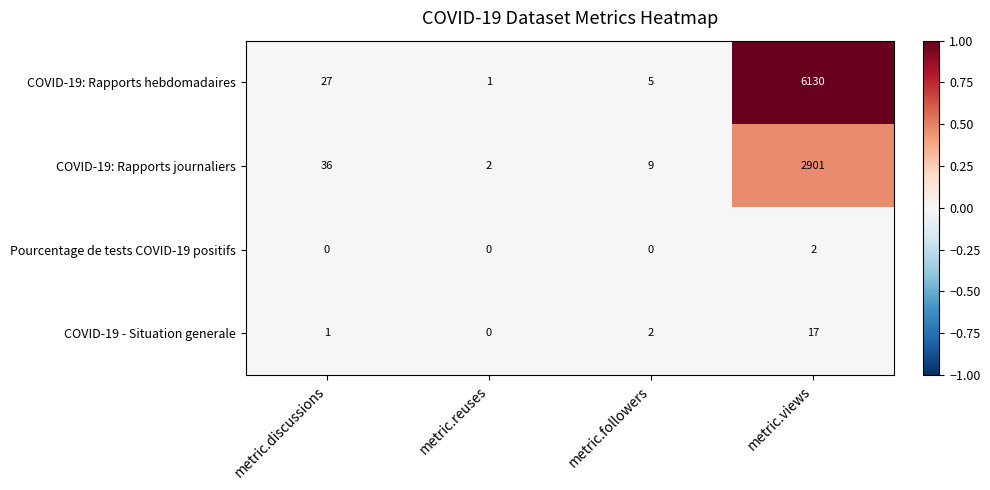

What is the average value of the COVID-19: Rapports journaliers series?

737